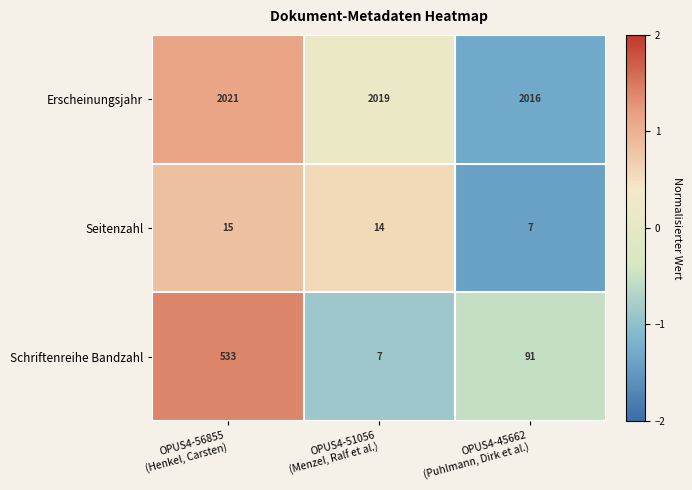

At which category is the sum across all series the highest?

OPUS4-56855
(Henkel, Carsten)